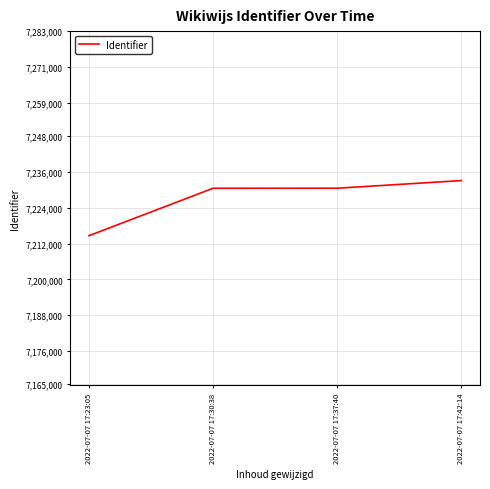

What is the greatest value displayed?

7233065